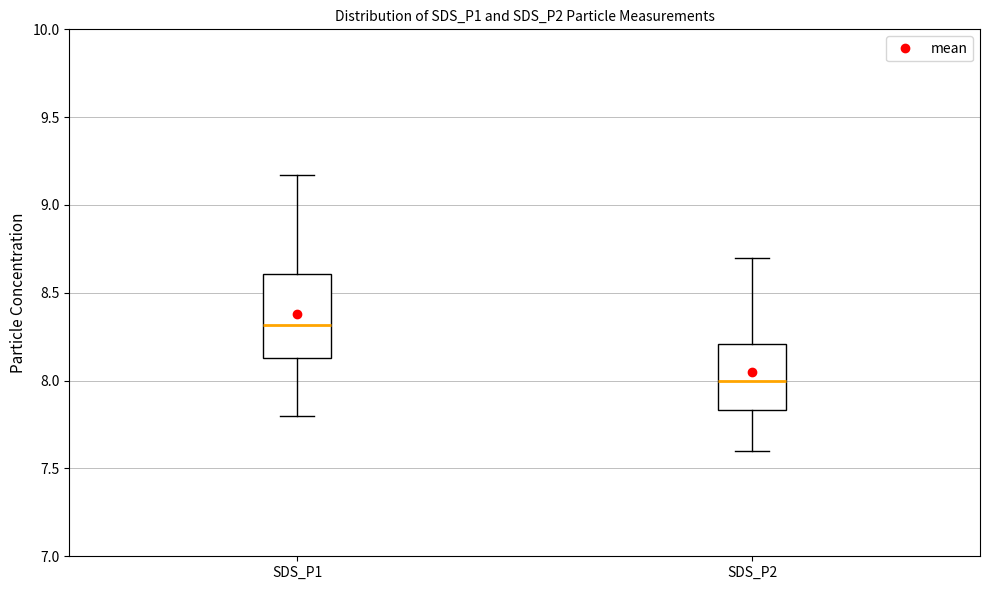

Which box's median line is the highest?

SDS_P1